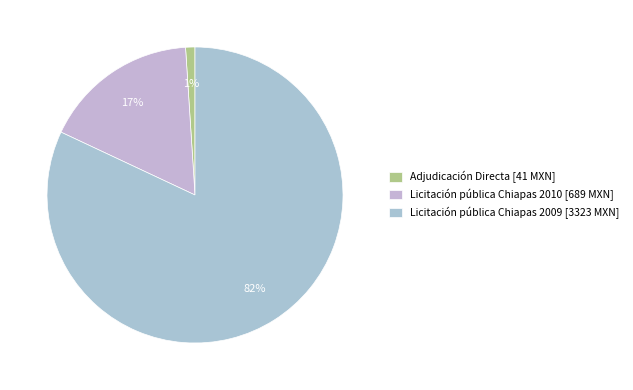

What is the majority slice?

Licitación pública Chiapas 2009 [3323 MXN]